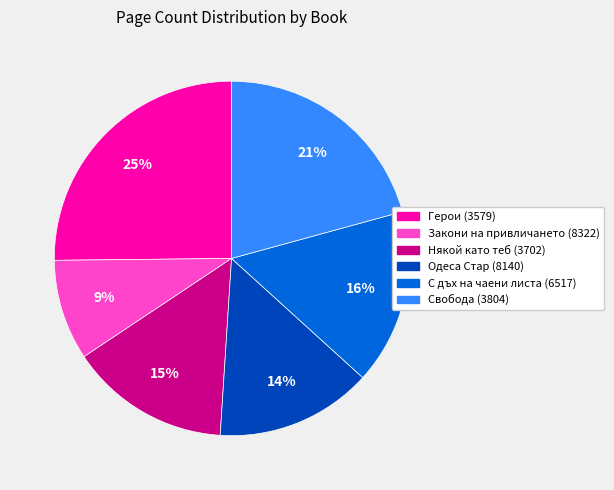

To the nearest percent, what is the difference between the С дъх на чаени листа (6517) and Някой като теб (3702) slice percentages?

1%